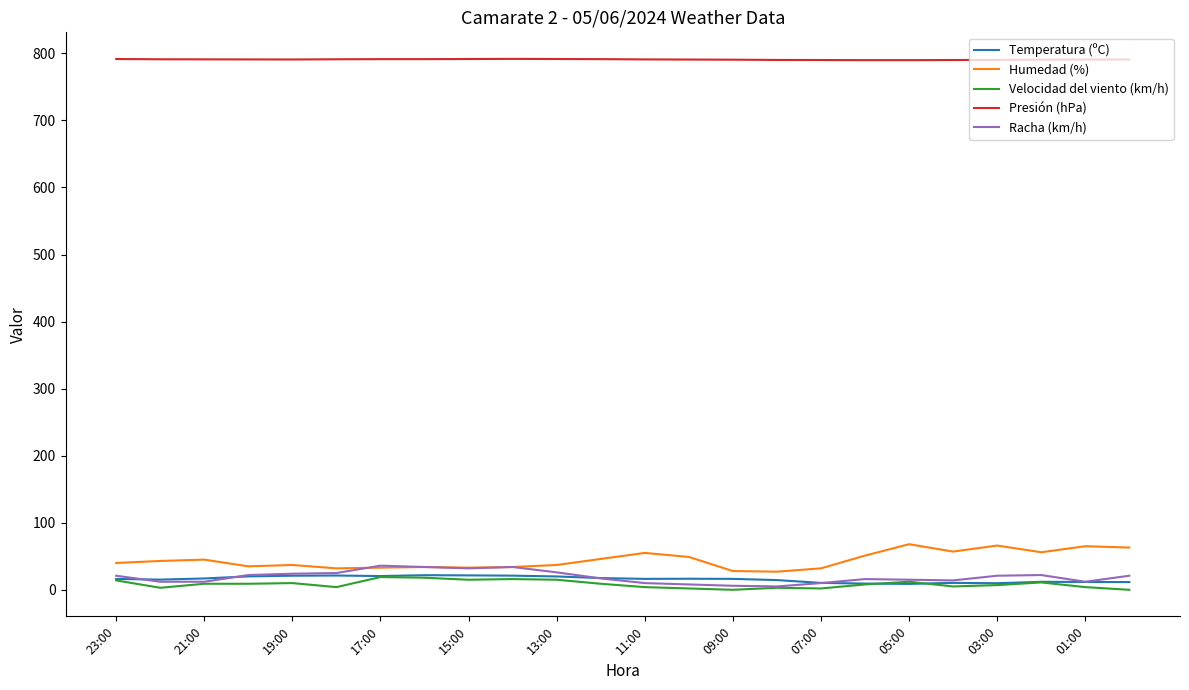

What is the maximum value for Racha (km/h)?

36.0